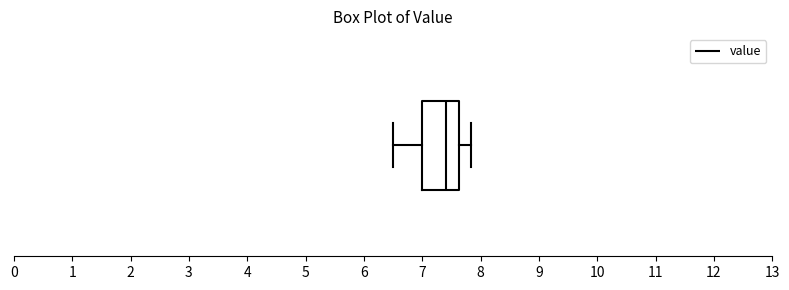

Transcribe this box plot: give where the median line is, the range the box spans, and where the two whiskers end, as read against the x-axis. The values are not printed on the chart, so give them approximately, as read against the axis.

median 7.4, box 7.0 to 7.6, whiskers 6.5 to 7.8